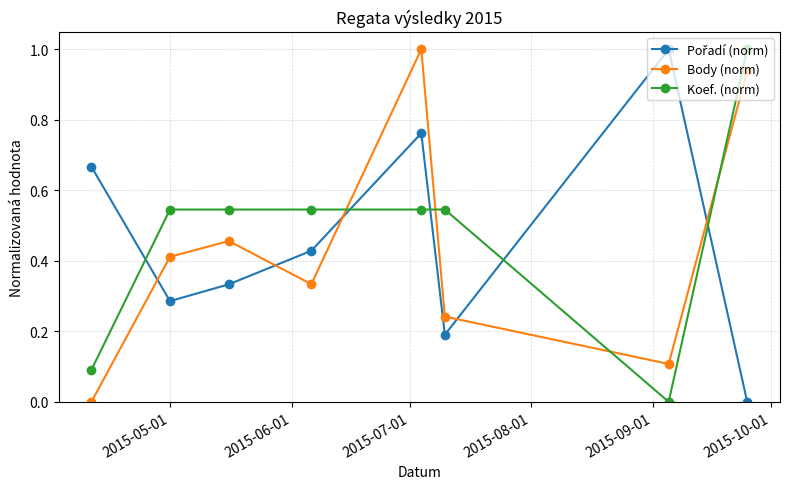

What is the value of the Body (norm) point at the 5th from the left?

1.0